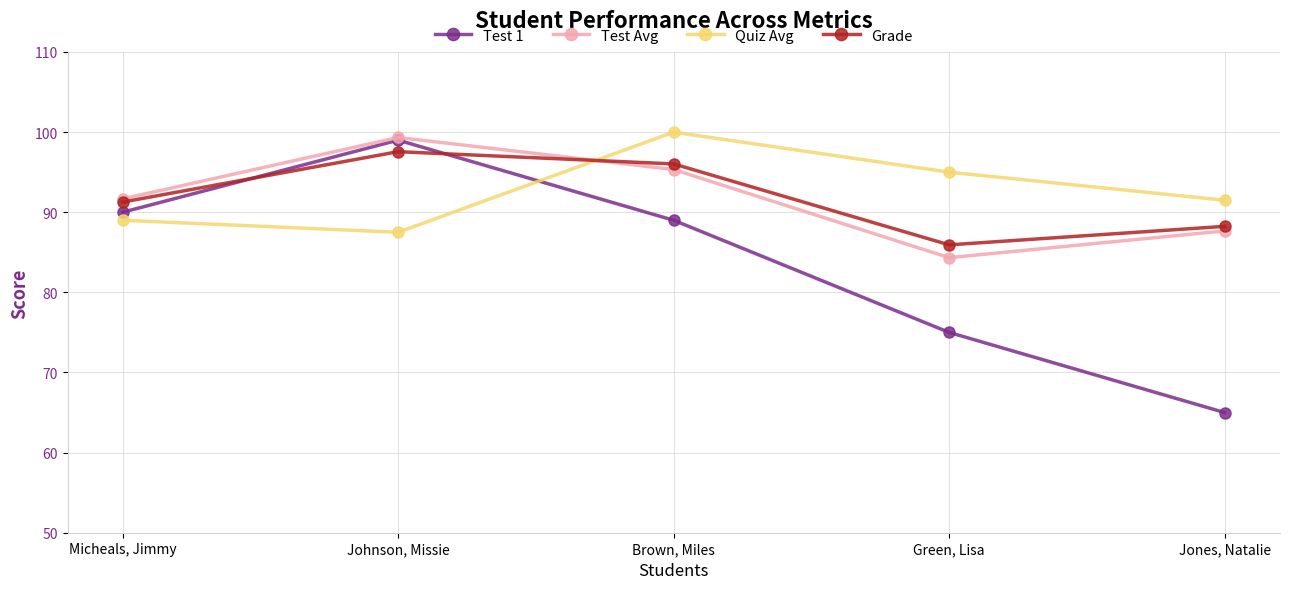

Count the number of data series in this chart.

4